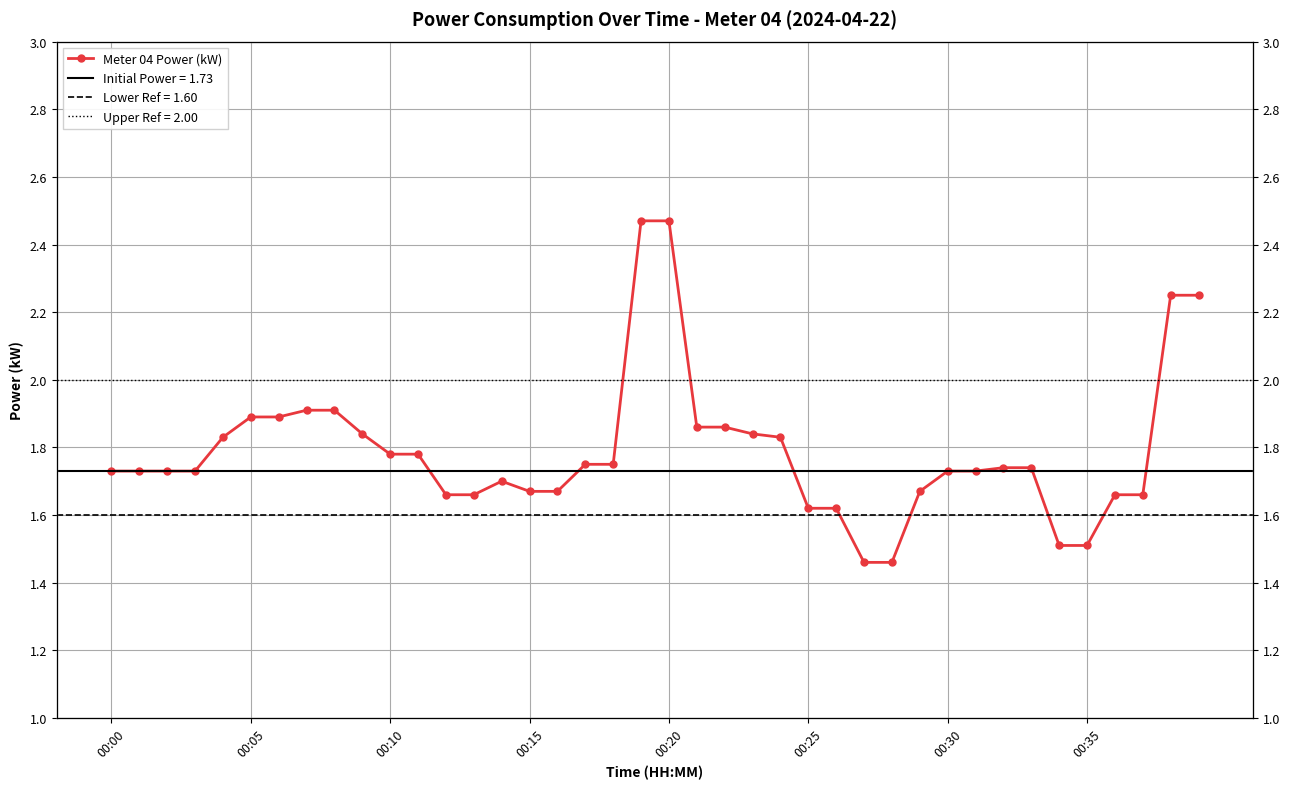

The chart shows a value of 1.7 at 00:15. True or false?

True